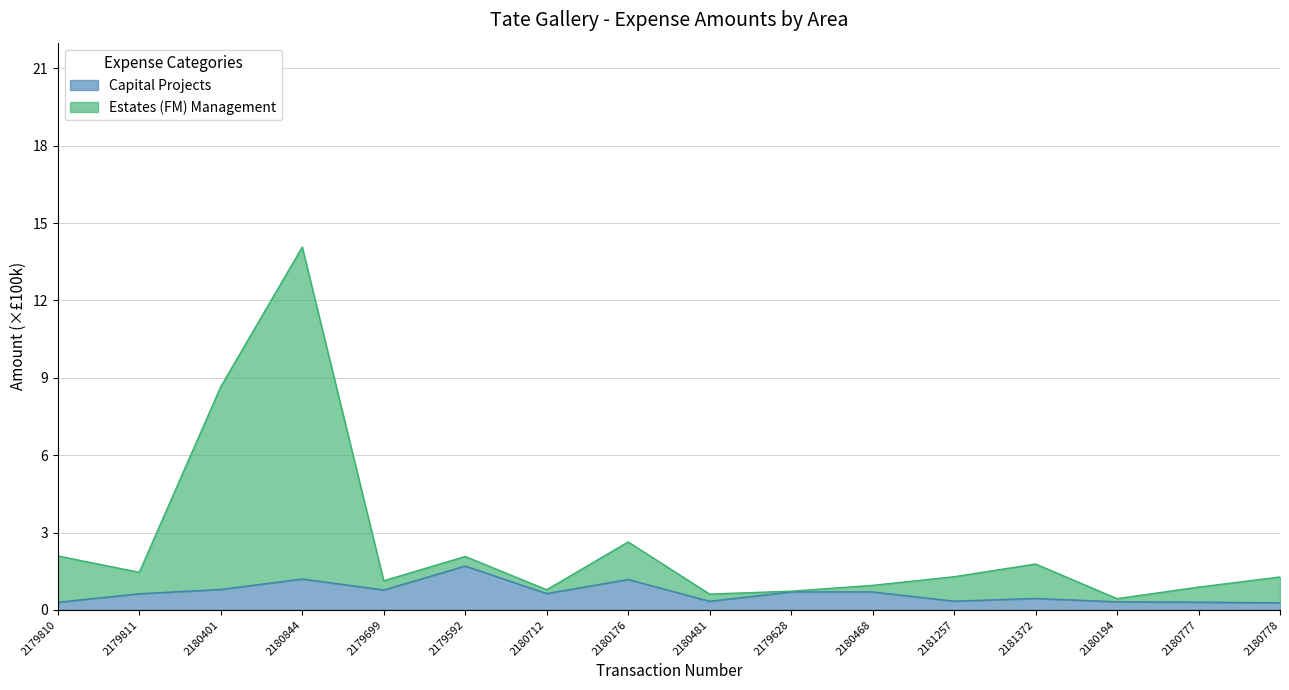

Which category has the highest value in the Estates (FM) Management series?

2180844